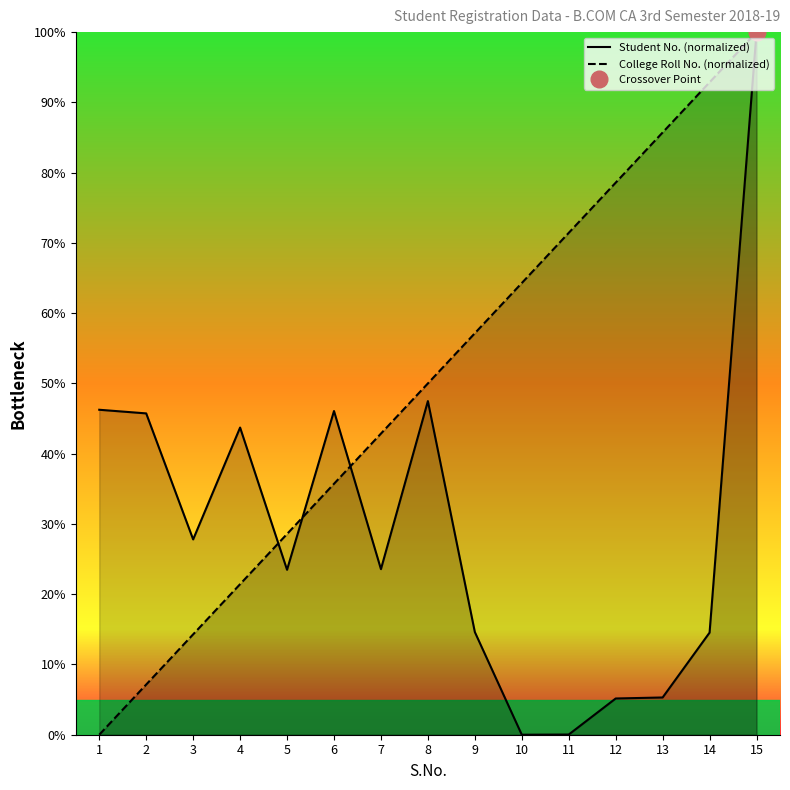

Is it true that College Roll No. (normalized) equals 50.0 at 8?

True